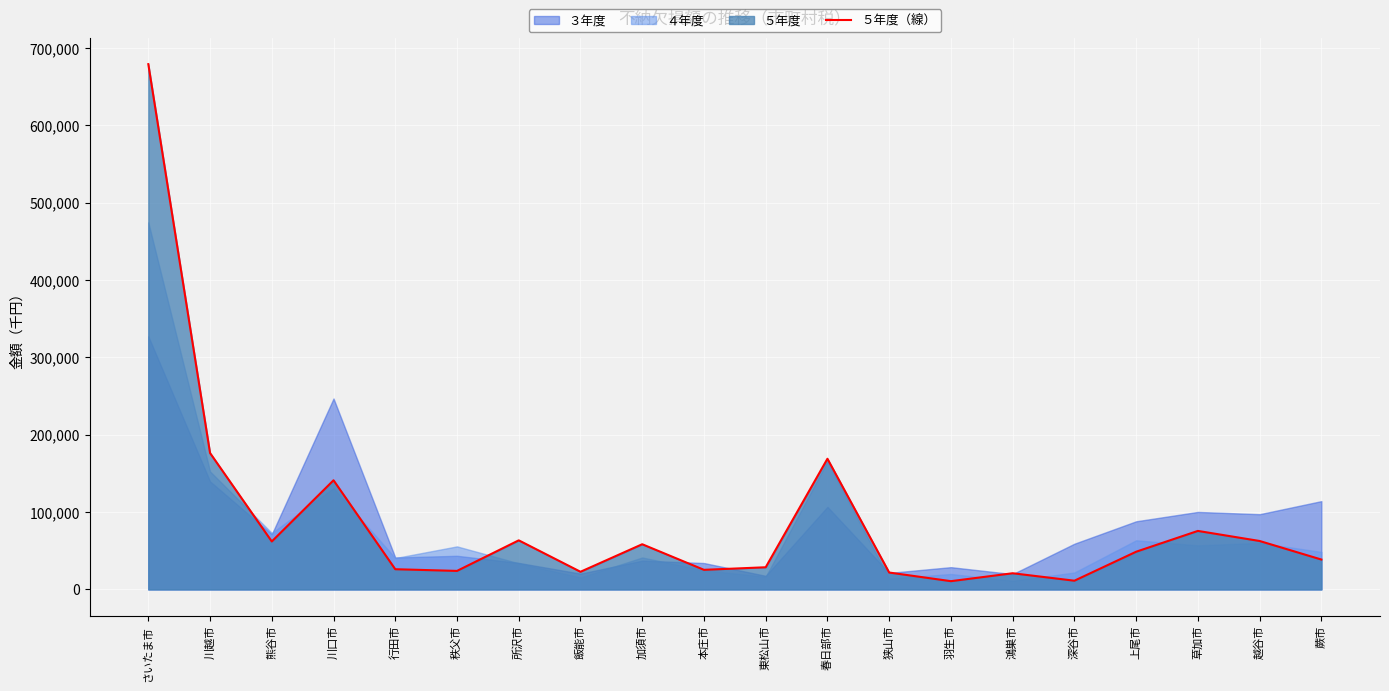

Is it true that ５年度（線） equals 168849 at 春日部市?

True